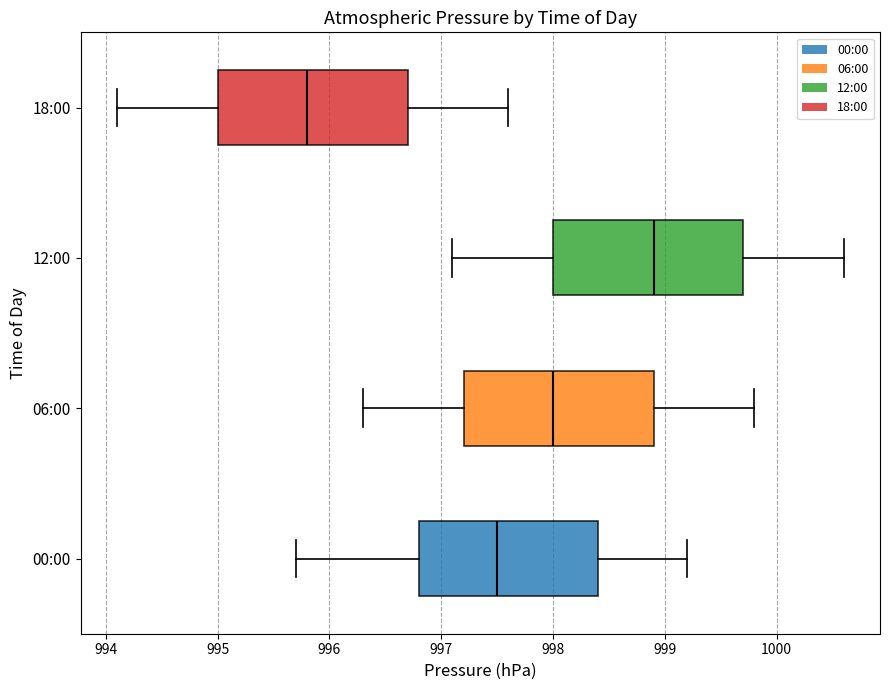

Reading bottom to top, read every box against the x-axis: the position of its median line, the range the box covers, and the ends of its whiskers. The values are not printed on the chart, so give them approximately, as read against the axis.

00:00: median 997.5, box 996.8 to 998.4, whiskers 995.7 to 999.2
06:00: median 998.0, box 997.2 to 998.9, whiskers 996.3 to 999.8
12:00: median 998.9, box 998.0 to 999.7, whiskers 997.1 to 1000.6
18:00: median 995.8, box 995.0 to 996.7, whiskers 994.1 to 997.6